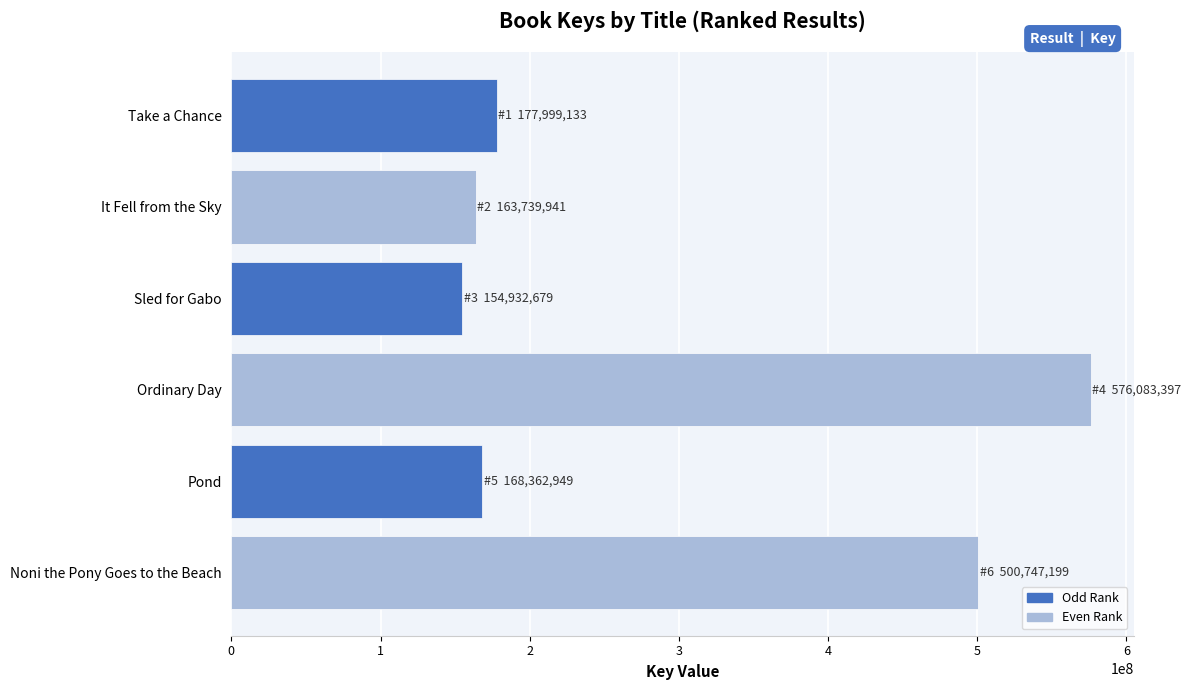

Which has a higher value, Sled for Gabo or Ordinary Day?

Ordinary Day